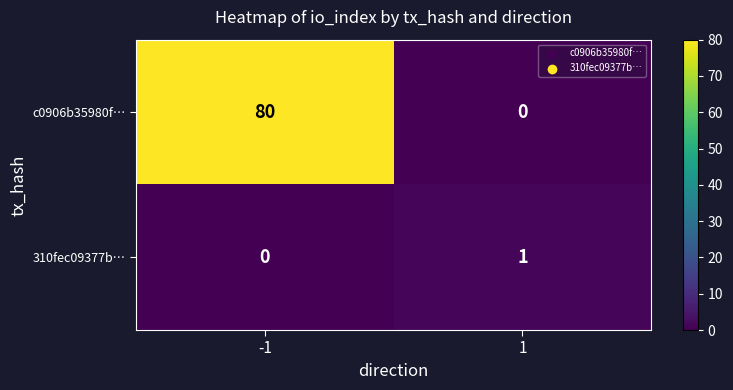

Which series has the largest total across all categories?

c0906b35980f…